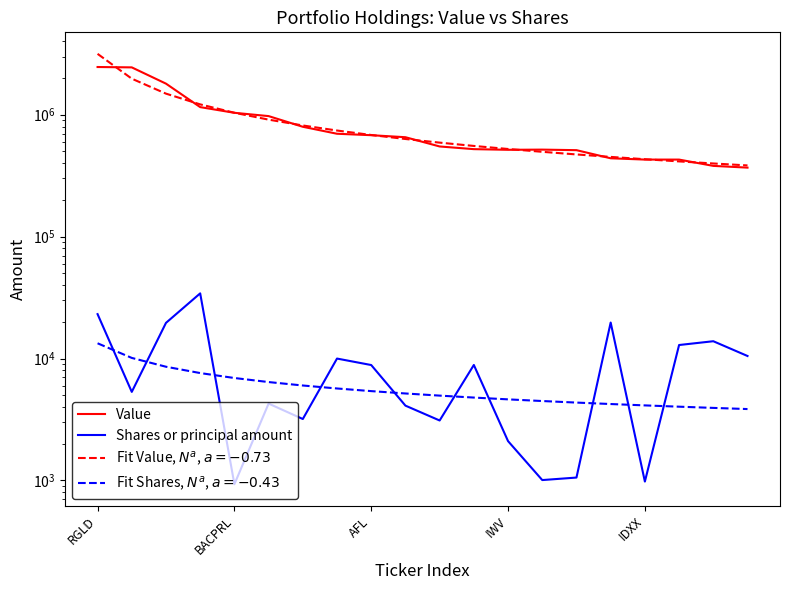

True or false: Value and Shares or principal amount intersect in this chart.

False